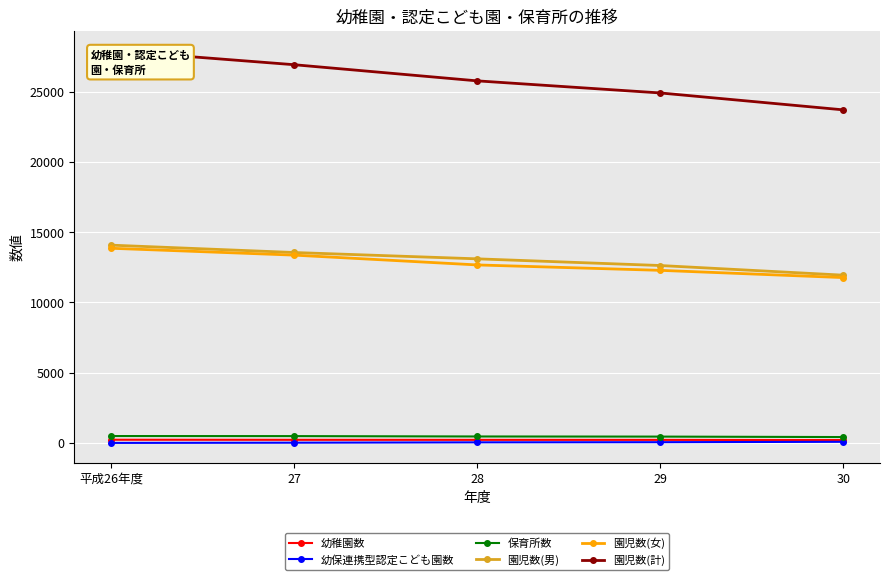

Rank the categories by 幼稚園数 value from highest to lowest.

平成26年度, 27, 28, 29, 30